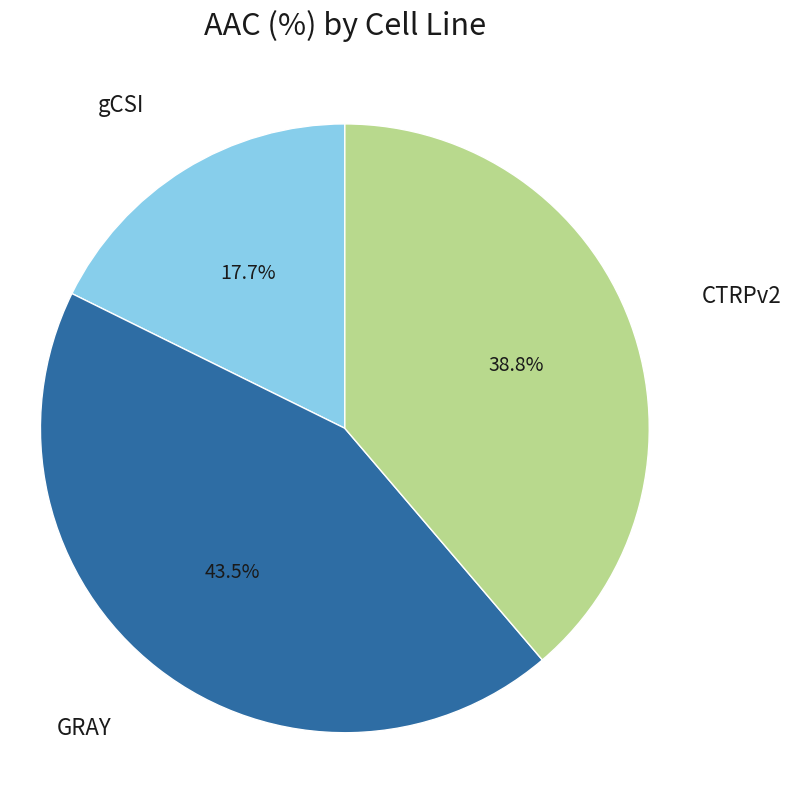

Is there a majority slice in this chart?

No